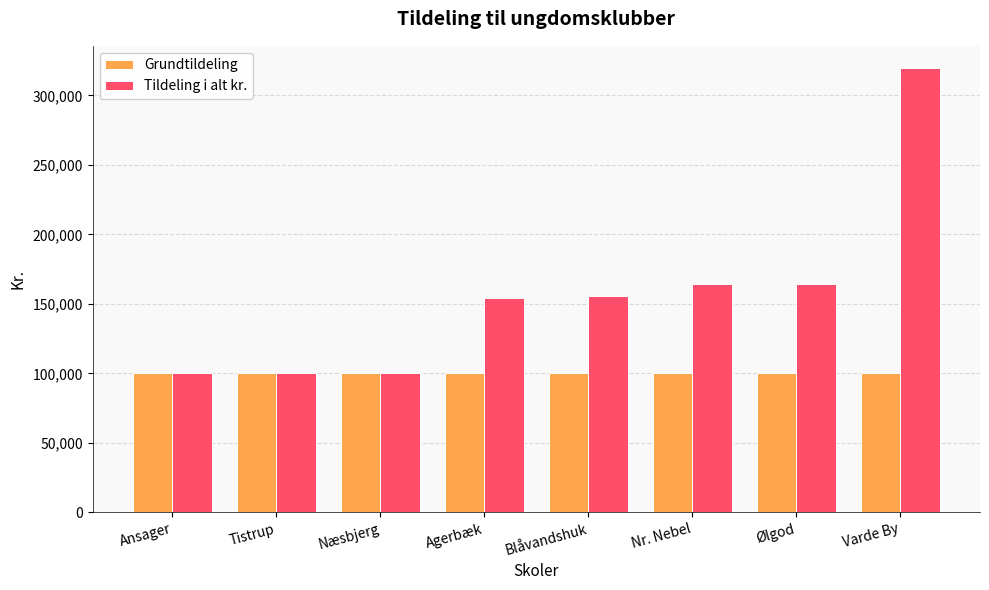

Is it true that Tildeling i alt kr. equals 164000 at Nr. Nebel?

True